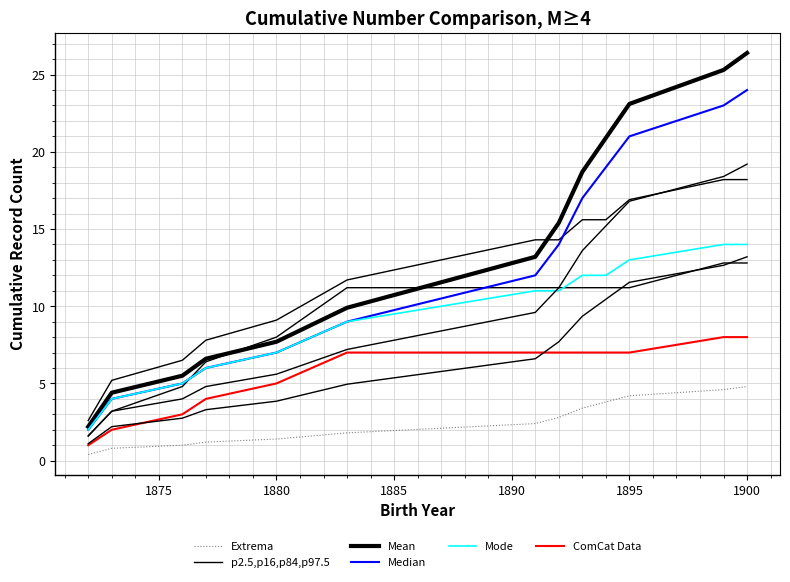

True or false: Mean has more than 2 points higher than both neighbors.

False